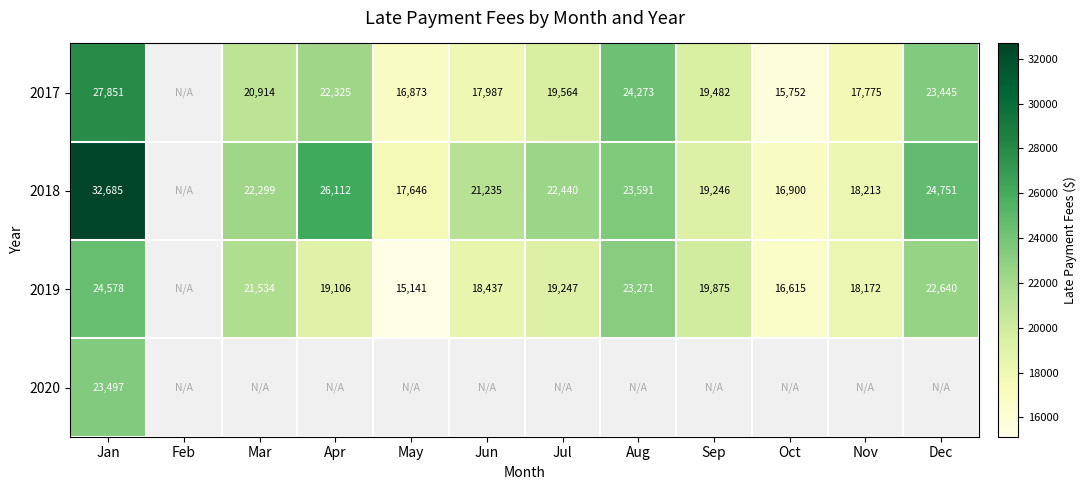

What is the spread (max minus min) of values at Dec?

2111.3